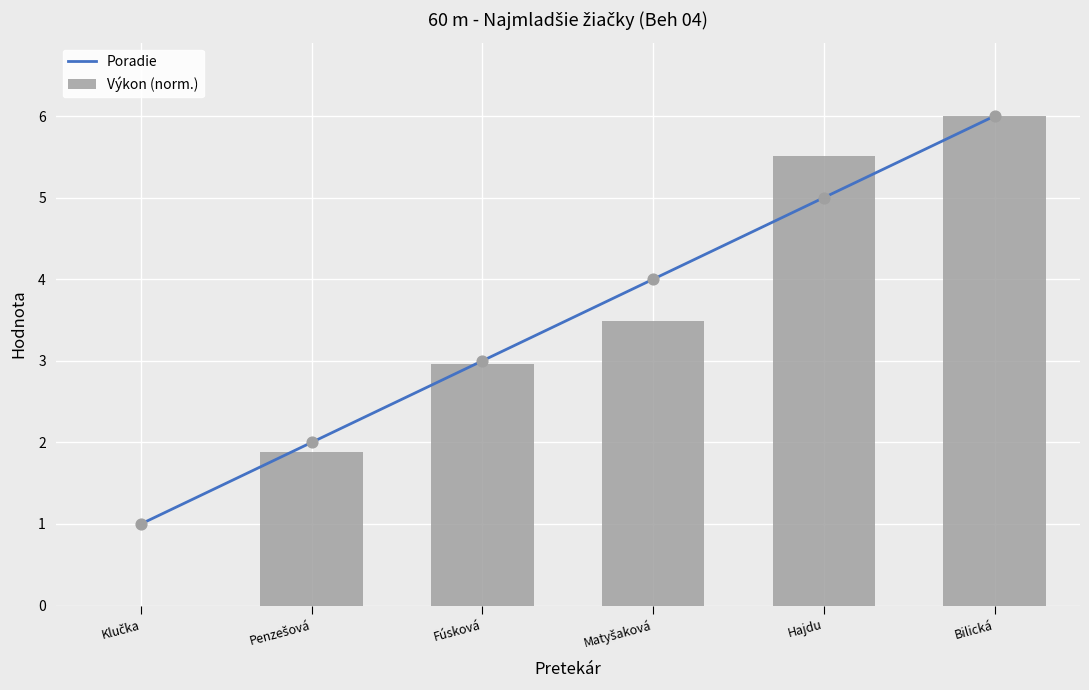

Which series contains the lowest Y value?

Výkon (norm.)